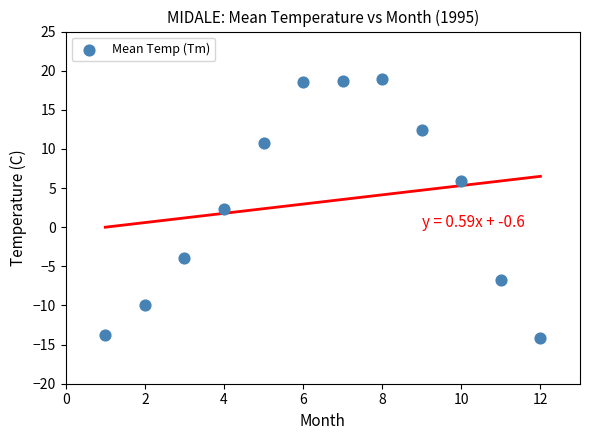

What is the range of X values (max minus min)?

11.0